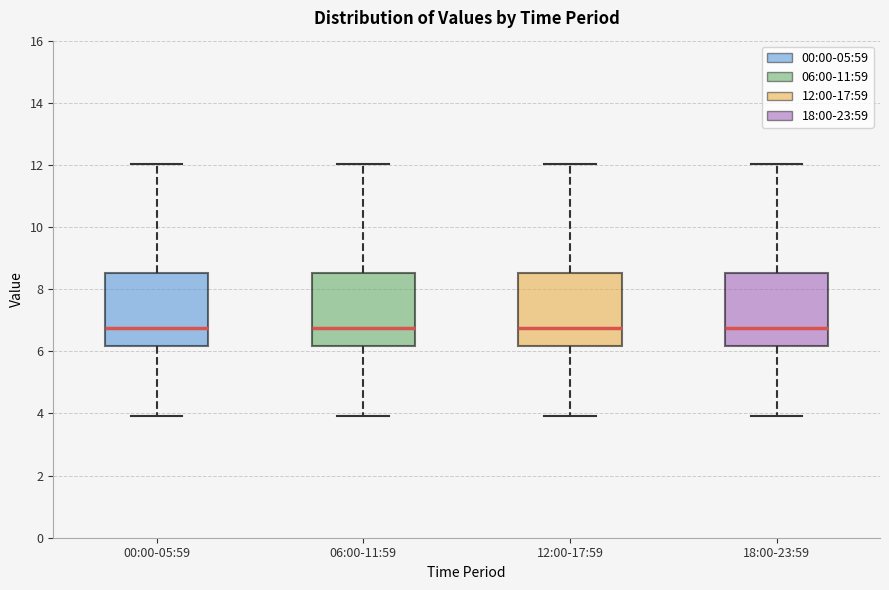

Where does the upper whisker of the box for 18:00-23:59 end on the y-axis? The values are not printed on the chart, so give them approximately, as read against the axis.

12.0